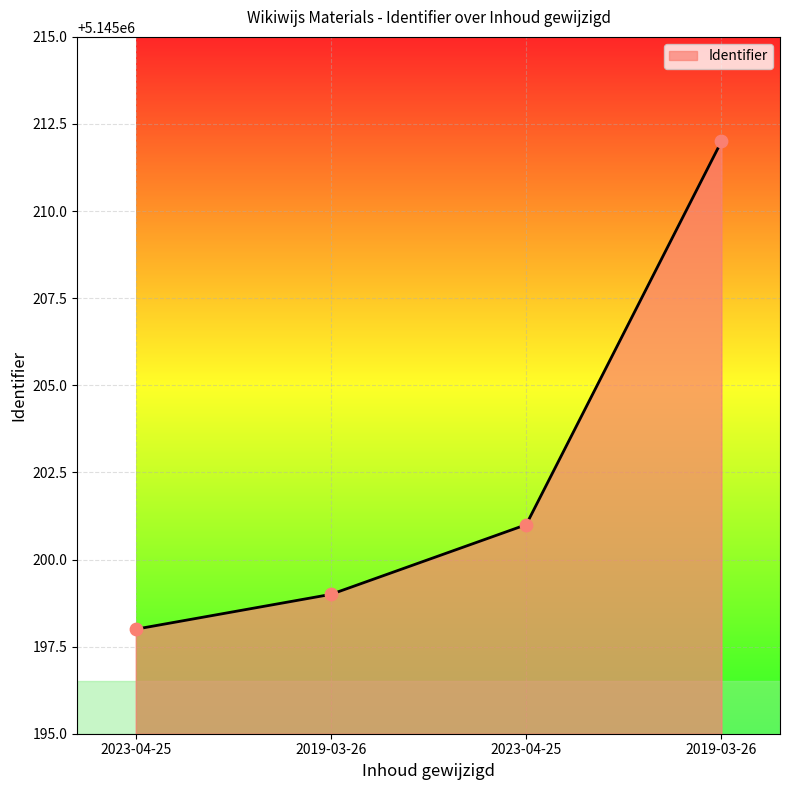

What is the ratio of the value at 2019-03-26 to the value at 2019-03-26?

1.0